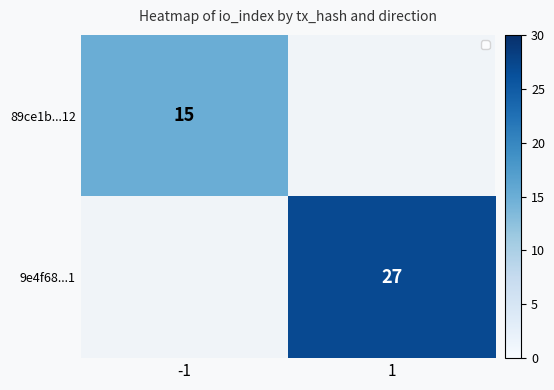

Is it true that 9e4f68...1 equals 13 at 1?

False